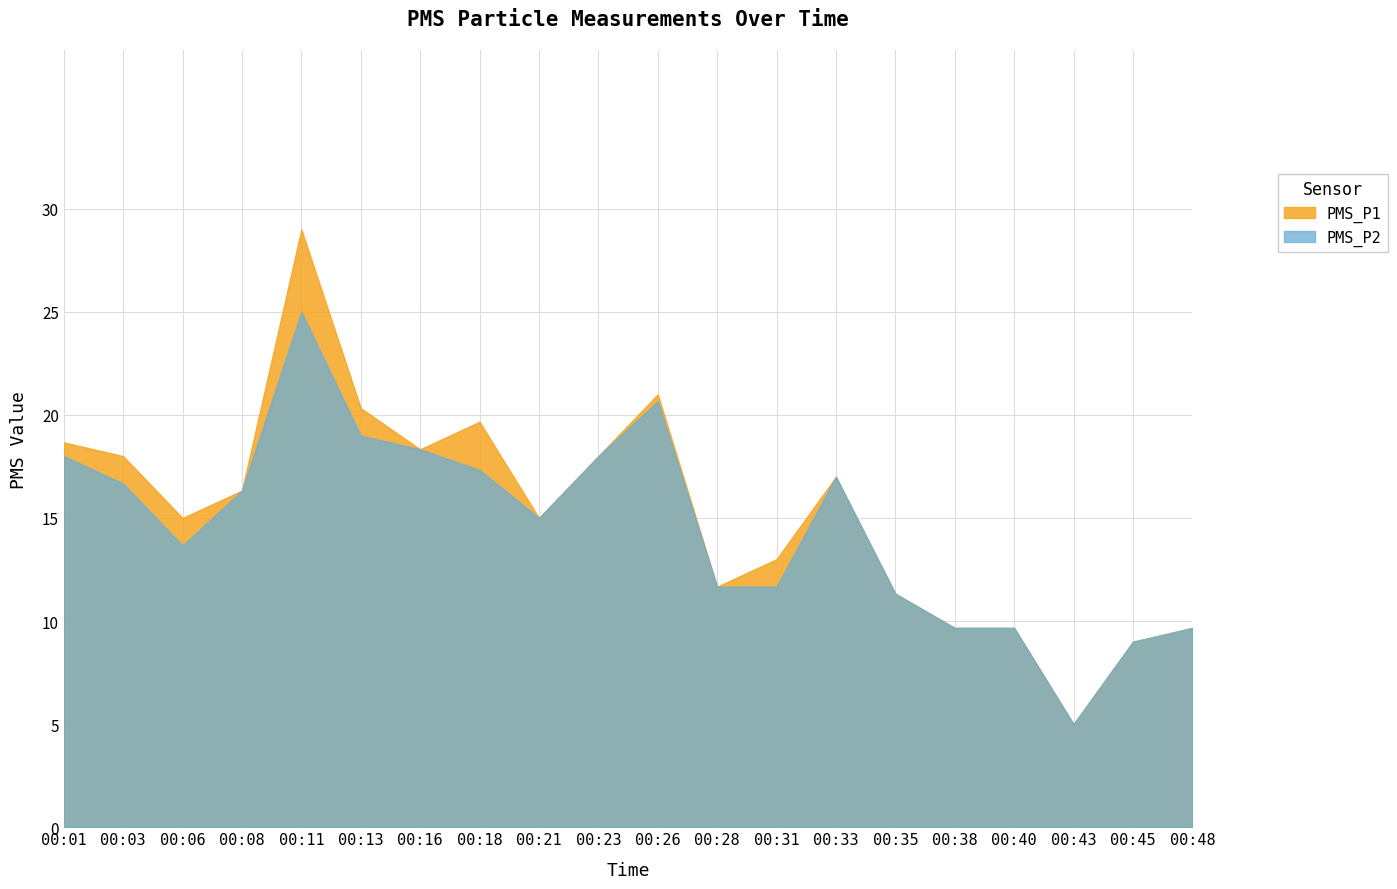

Between 00:16 and 00:45, which series saw the biggest shift?

PMS_P1